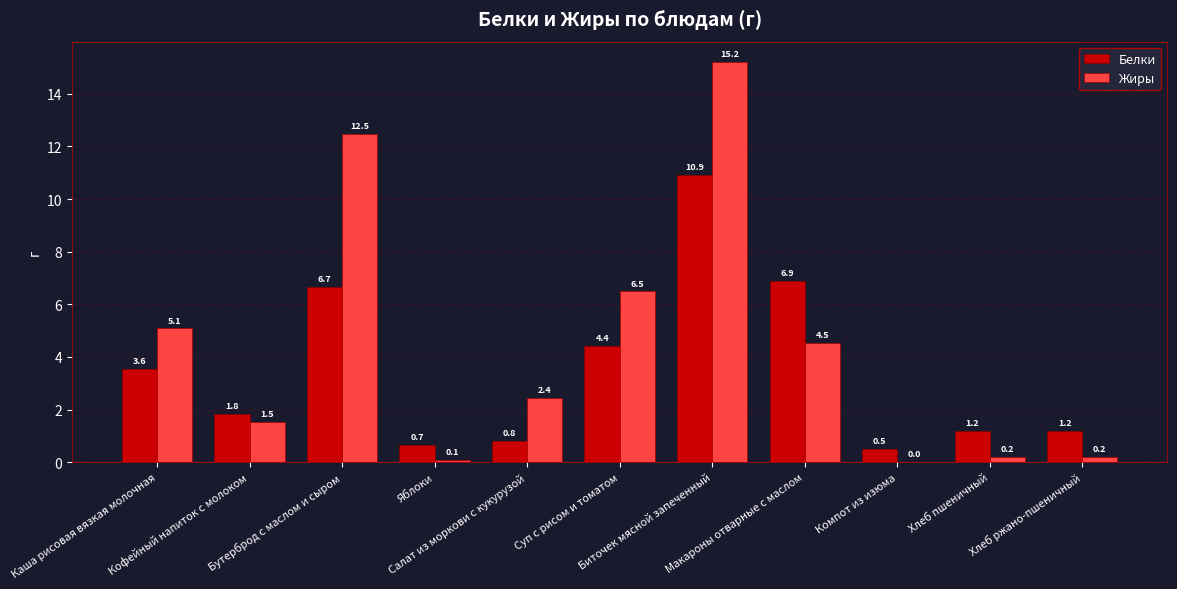

Reading right to left, extract all data points from this chart.

Белки: 1.2	1.2	0.5	6.9	10.9	4.4	0.8	0.7	6.7	1.8	3.6
Жиры: 0.2	0.2	0.0	4.5	15.2	6.5	2.4	0.1	12.5	1.5	5.1